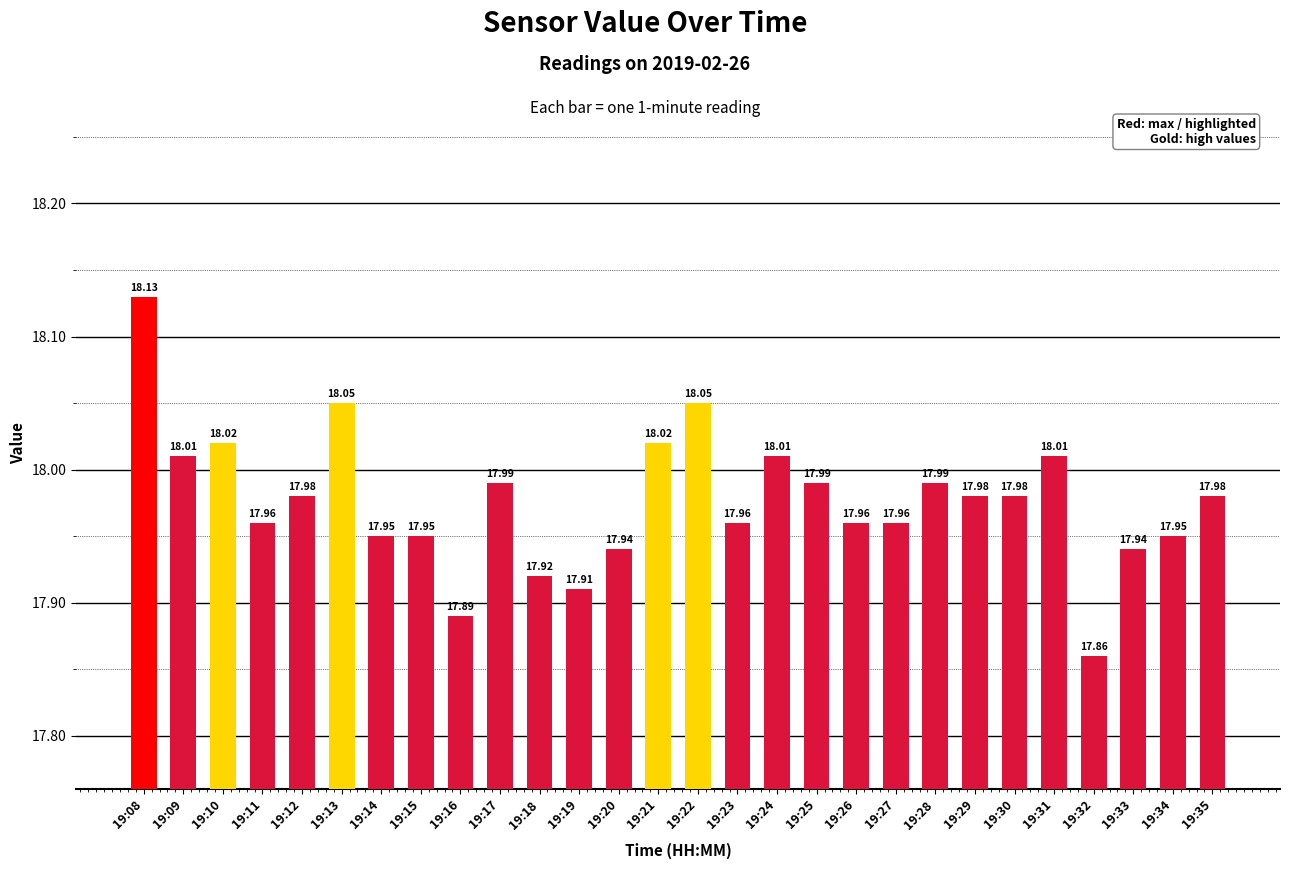

Read the value at 19:18.

17.9